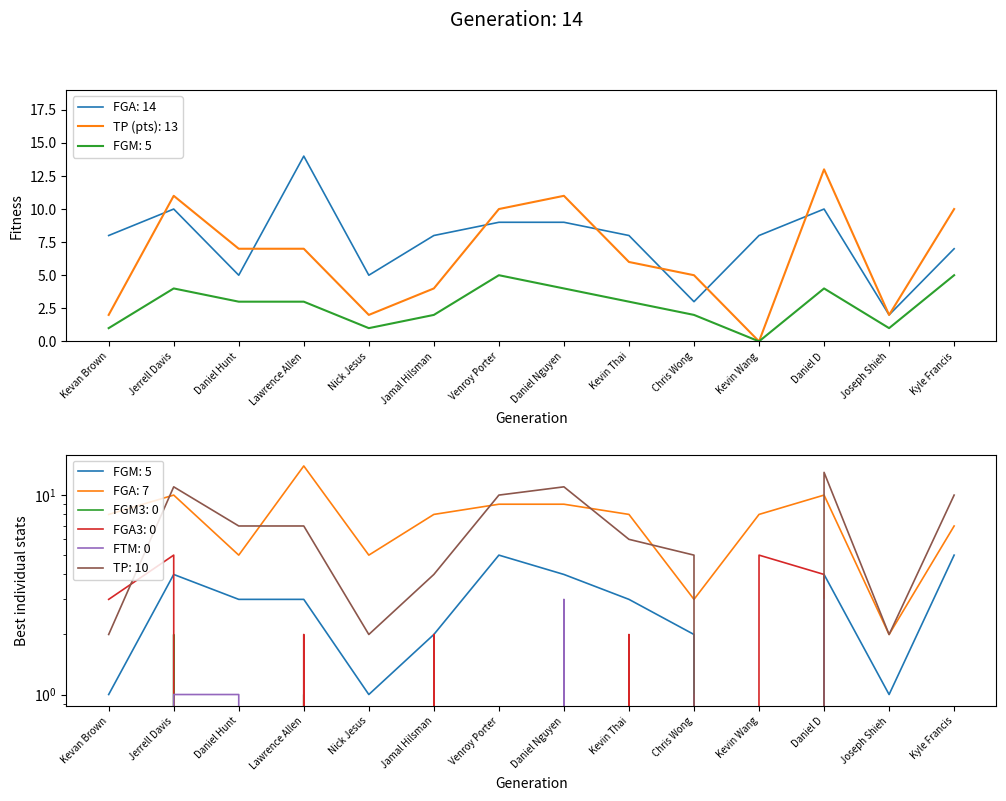

What is the difference between the maximum and minimum values in the FGM series?

5